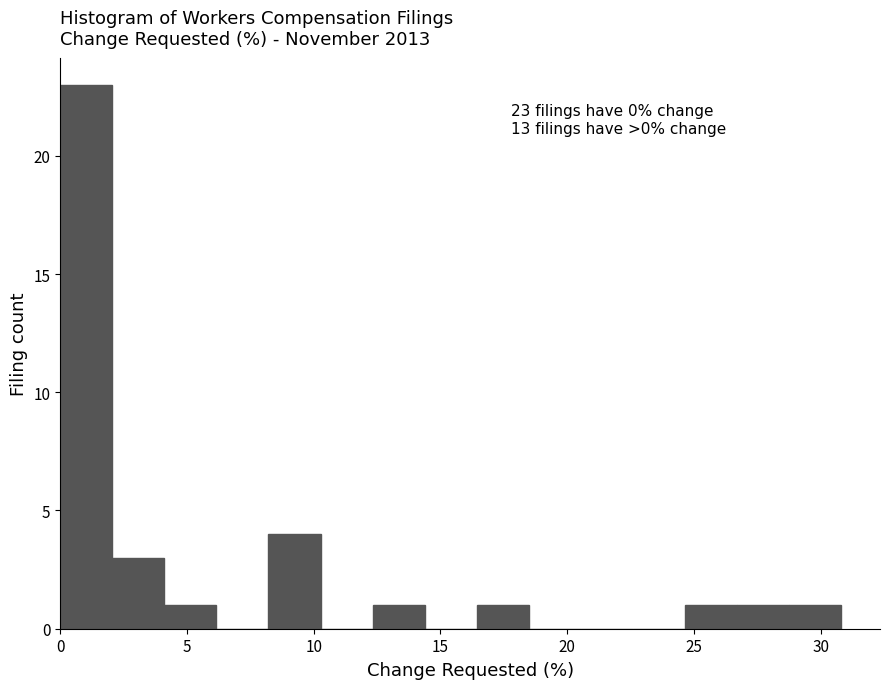

Which range on the x-axis has the tallest bar?

0.0 to 2.0